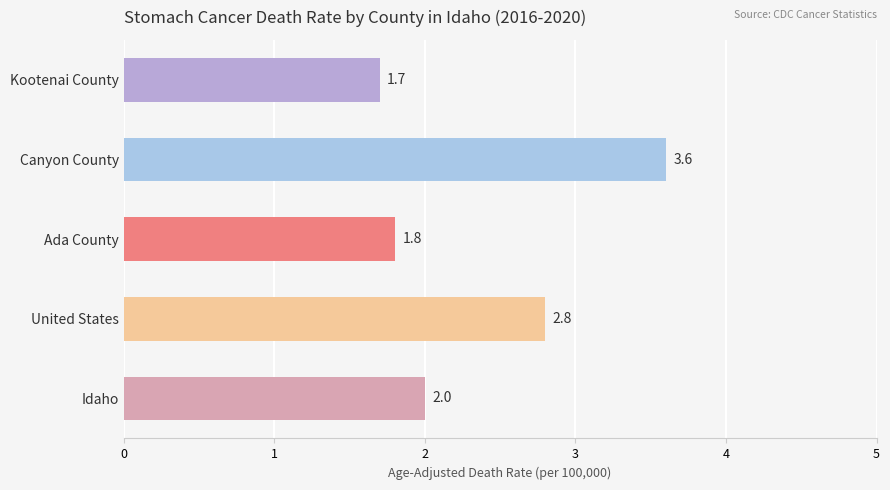

Rank the categories by value from lowest to highest.

Kootenai County, Ada County, Idaho, United States, Canyon County